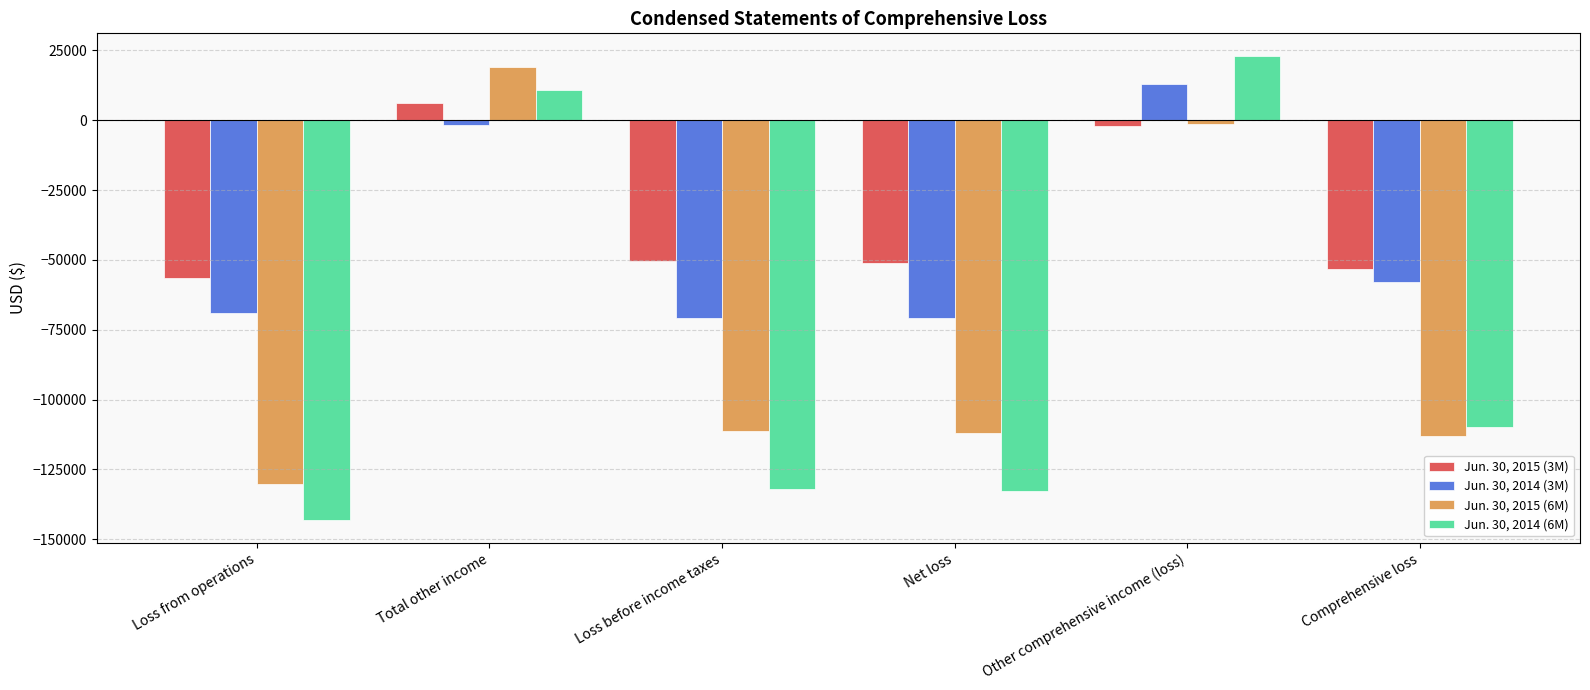

Which series has the widest spread of values?

Jun. 30, 2014 (6M)